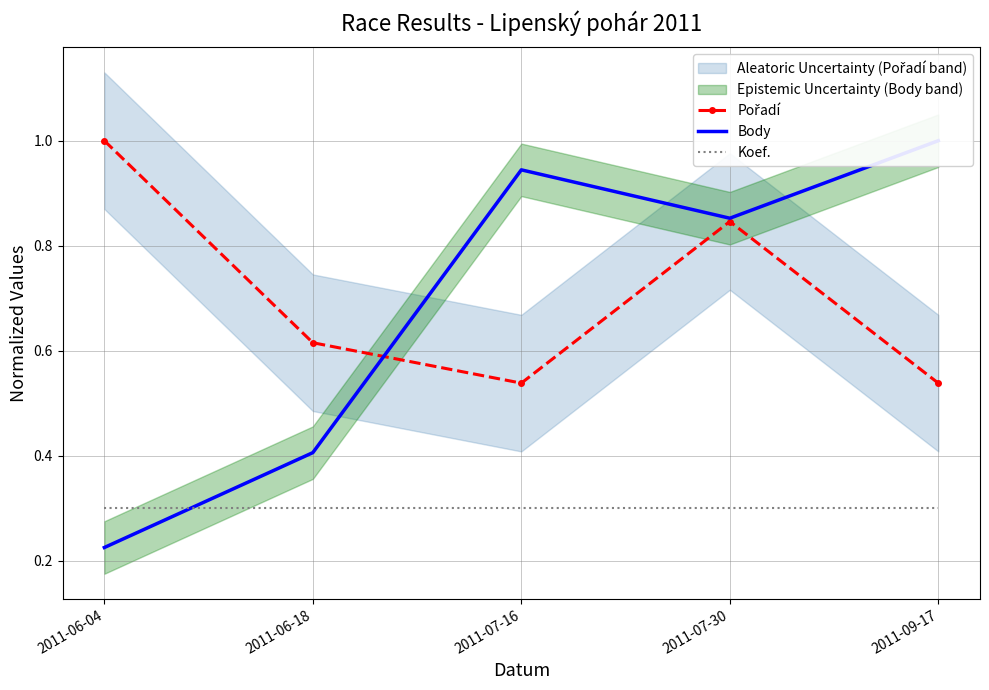

In Pořadí, how many points are higher than both neighbors (excluding endpoints)?

1